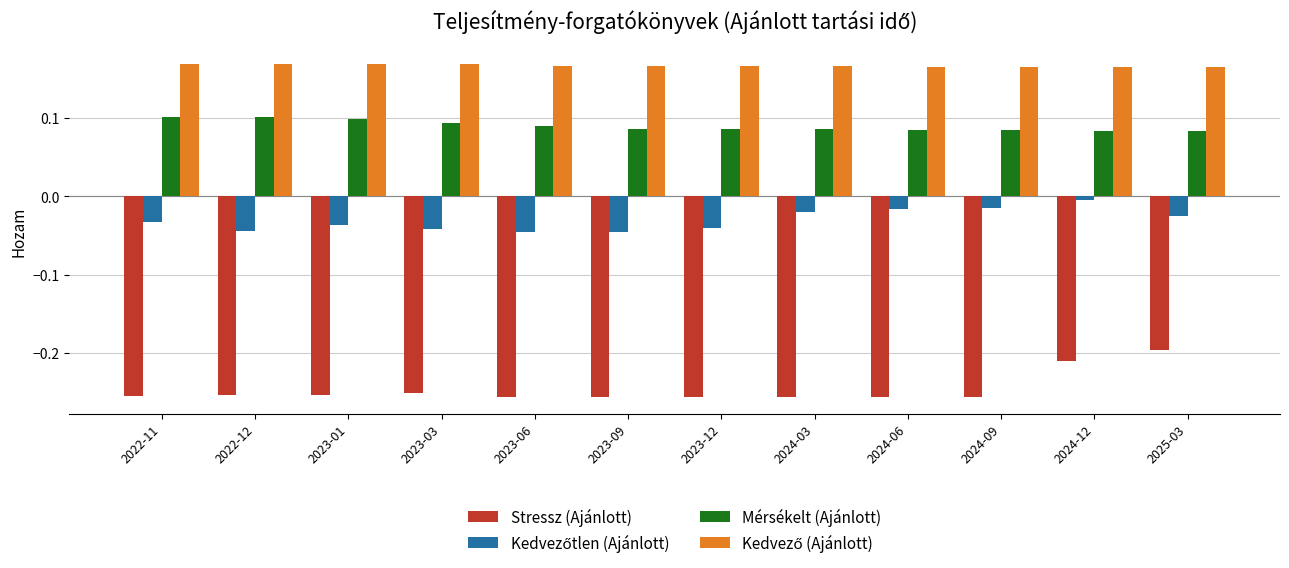

At how many categories does at least one series exceed 0?

12